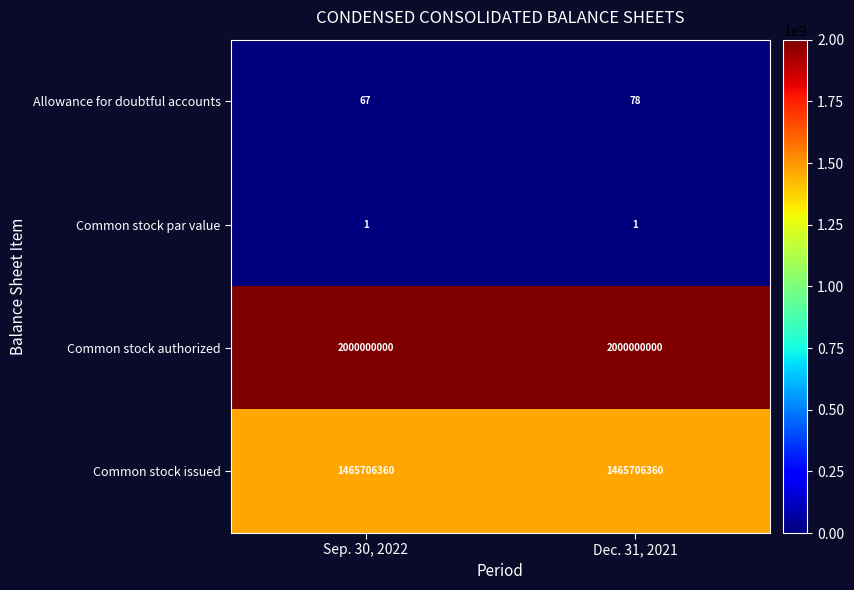

How many series are shown in this chart?

4